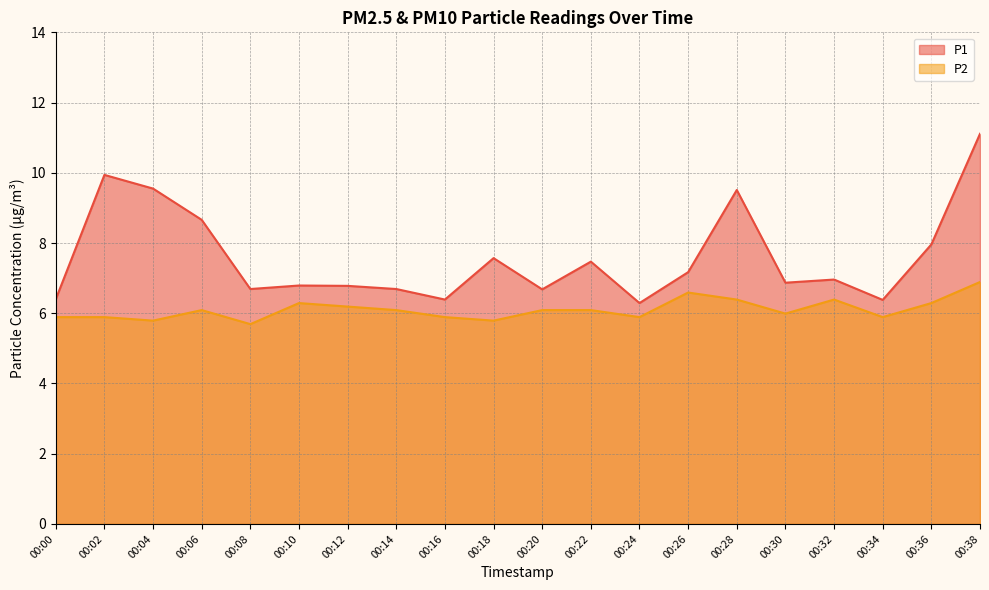

Which series has the largest total across all categories?

P1